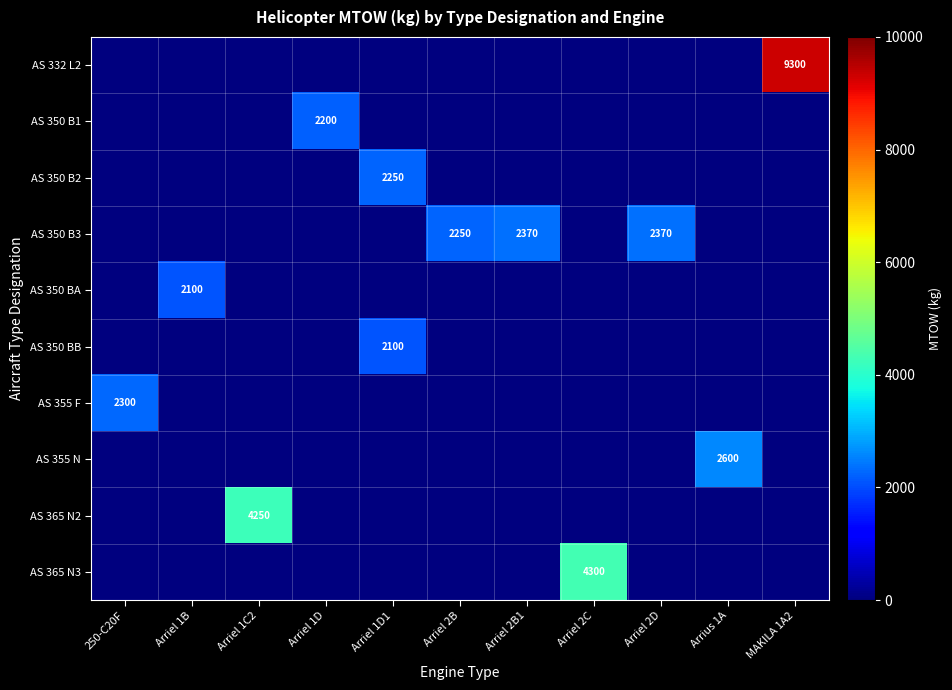

At which category is the sum across all series the highest?

MAKILA 1A2